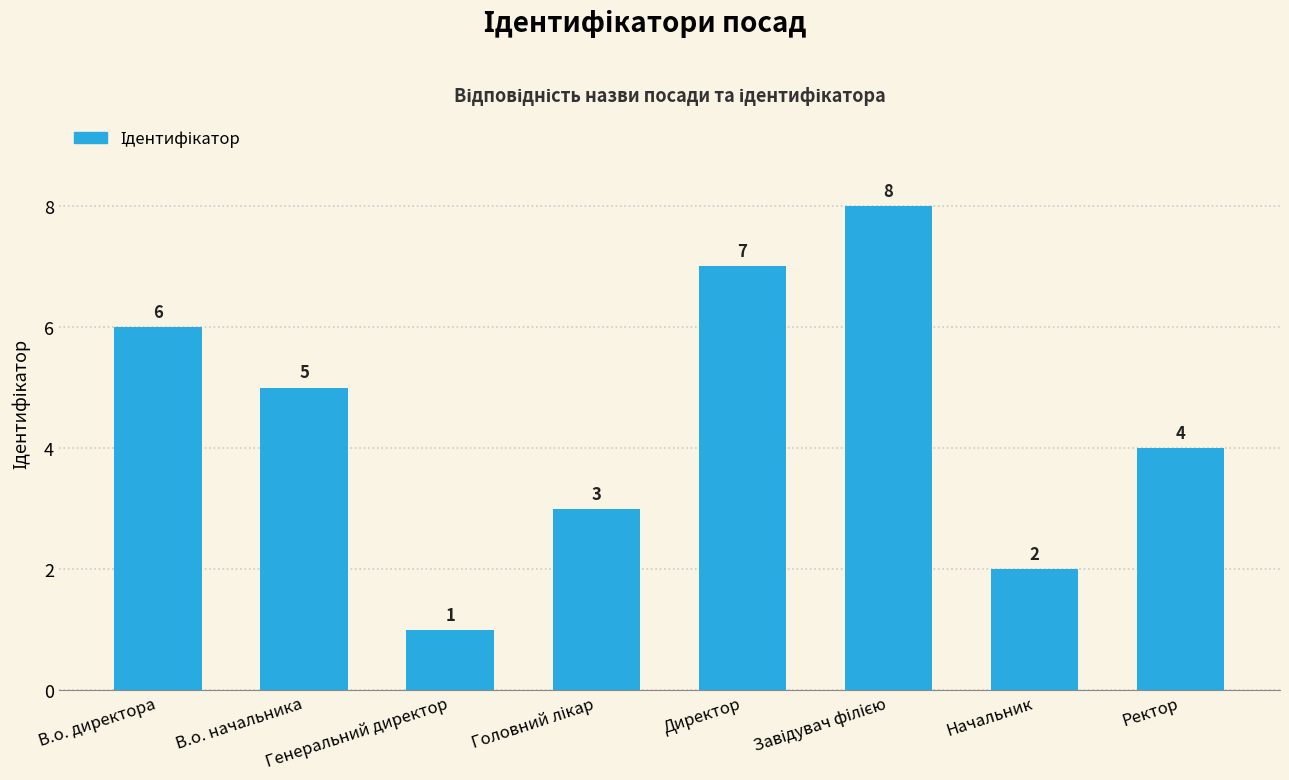

What is the maximum value shown in the chart?

8